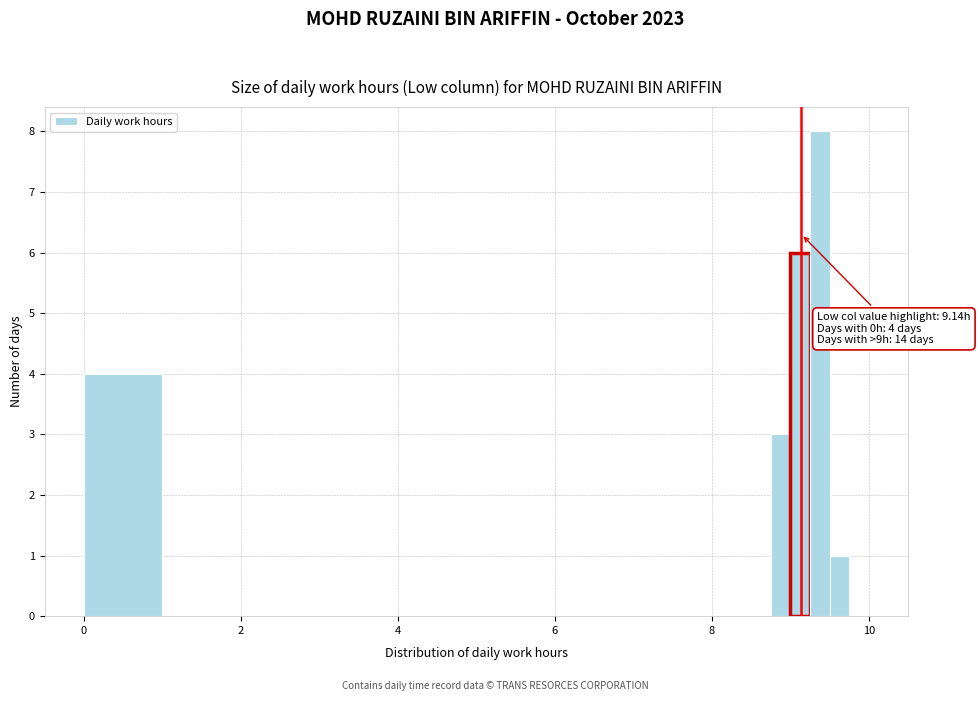

Around what value on the x-axis is the tallest bar? Give the approximate position of its centre, as read against the axis.

9.4